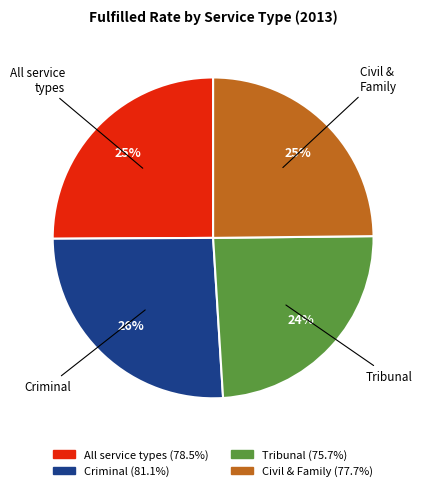

Does Tribunal represent more than half of the total?

No